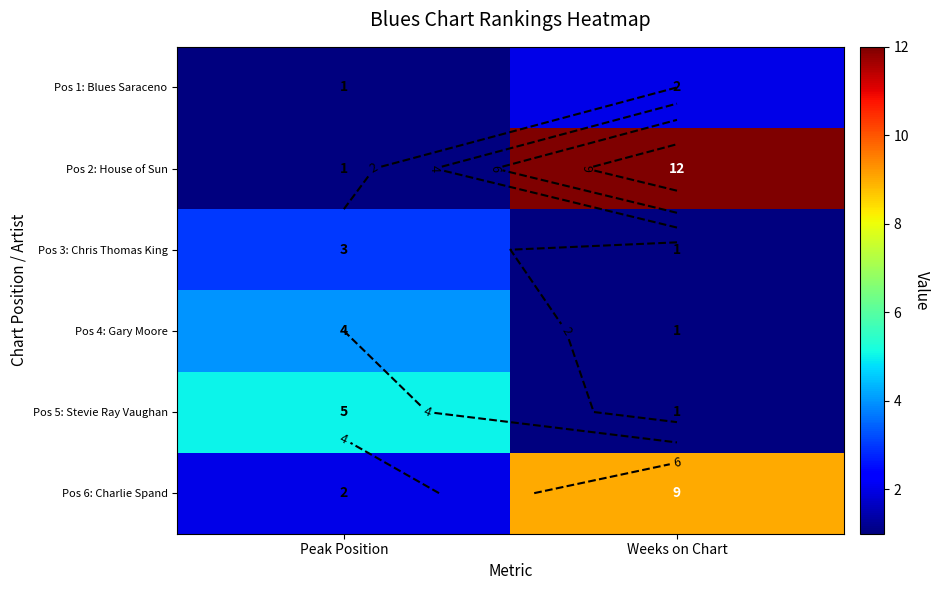

Count the Pos 4: Gary Moore values in the range 1 to 4.

2